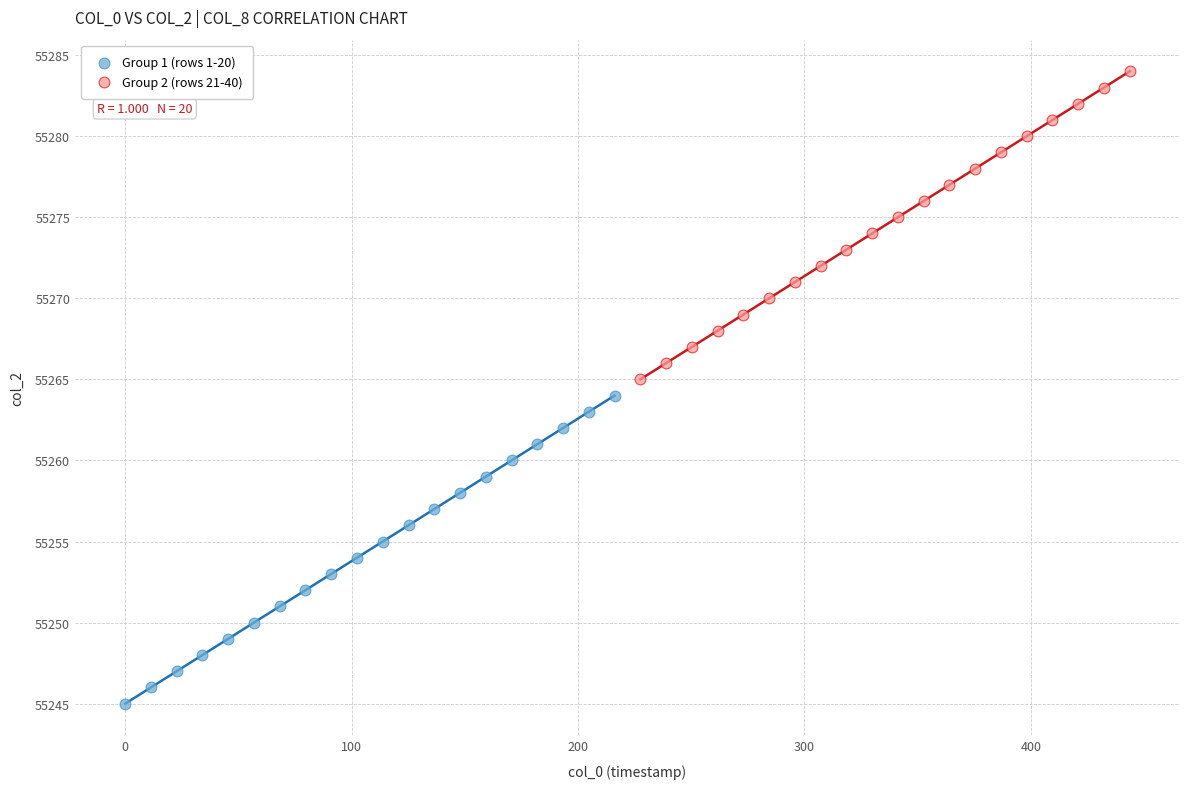

Which series contains the lowest Y value?

Group 1 (rows 1-20)